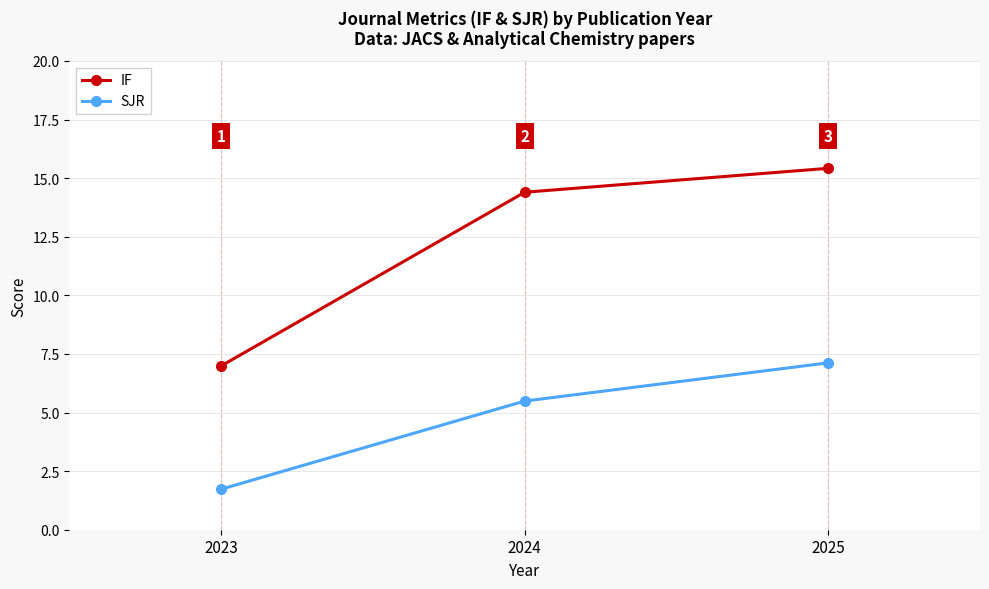

Between 2023 and 2025, which series saw the biggest shift?

IF